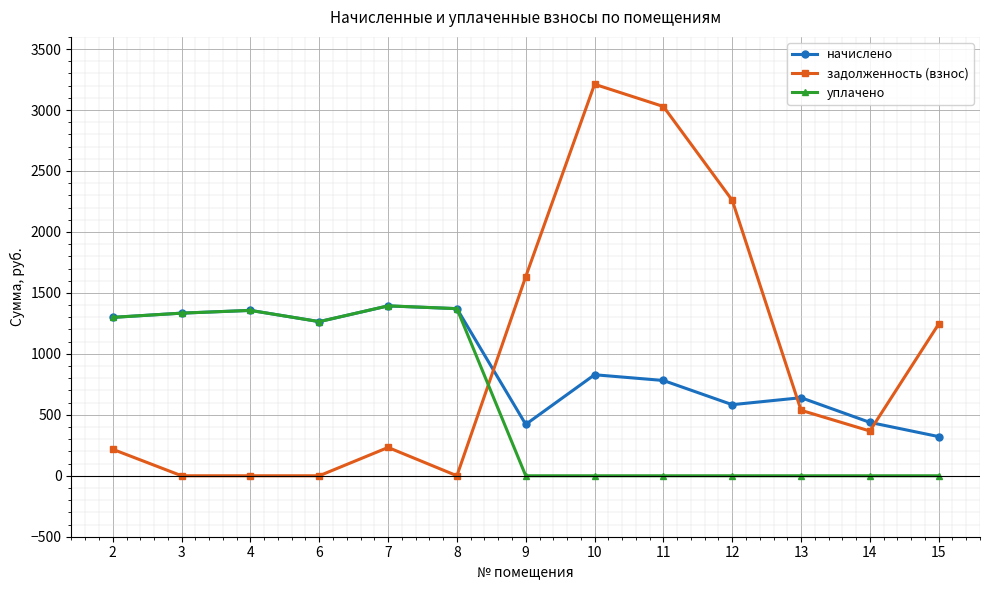

The value of начислено at 10 is 828.7. True or false?

True